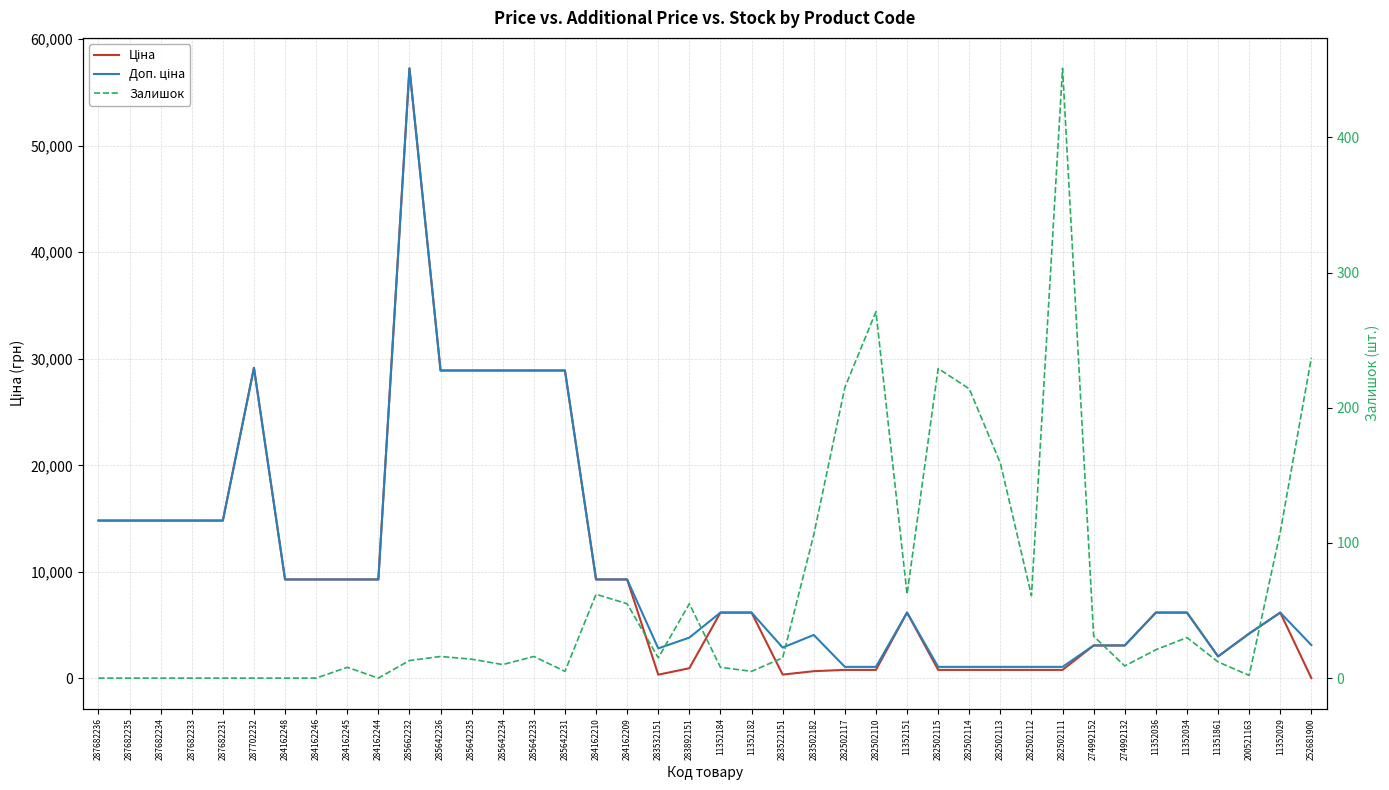

What is the value of the Доп. ціна point at the 28th from the left?

1087.0